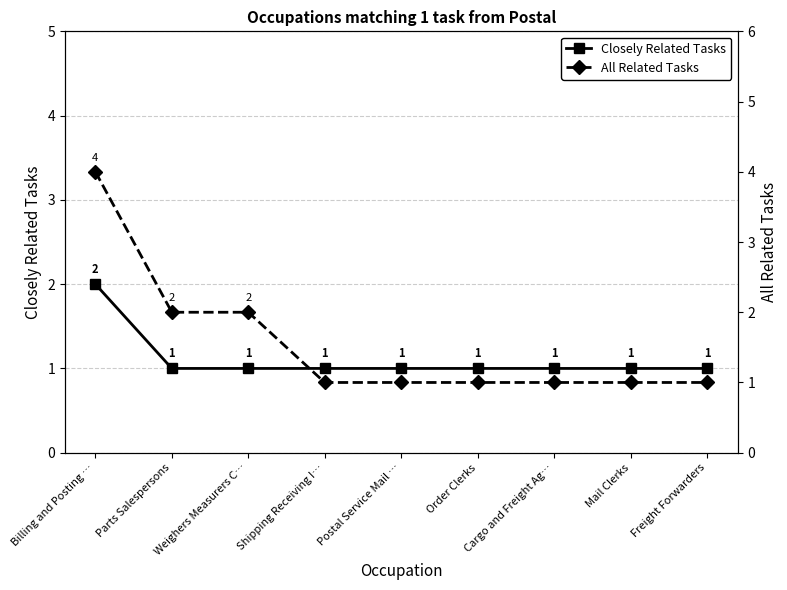

Rank the series by their maximum value, from highest to lowest.

All Related Tasks, Closely Related Tasks